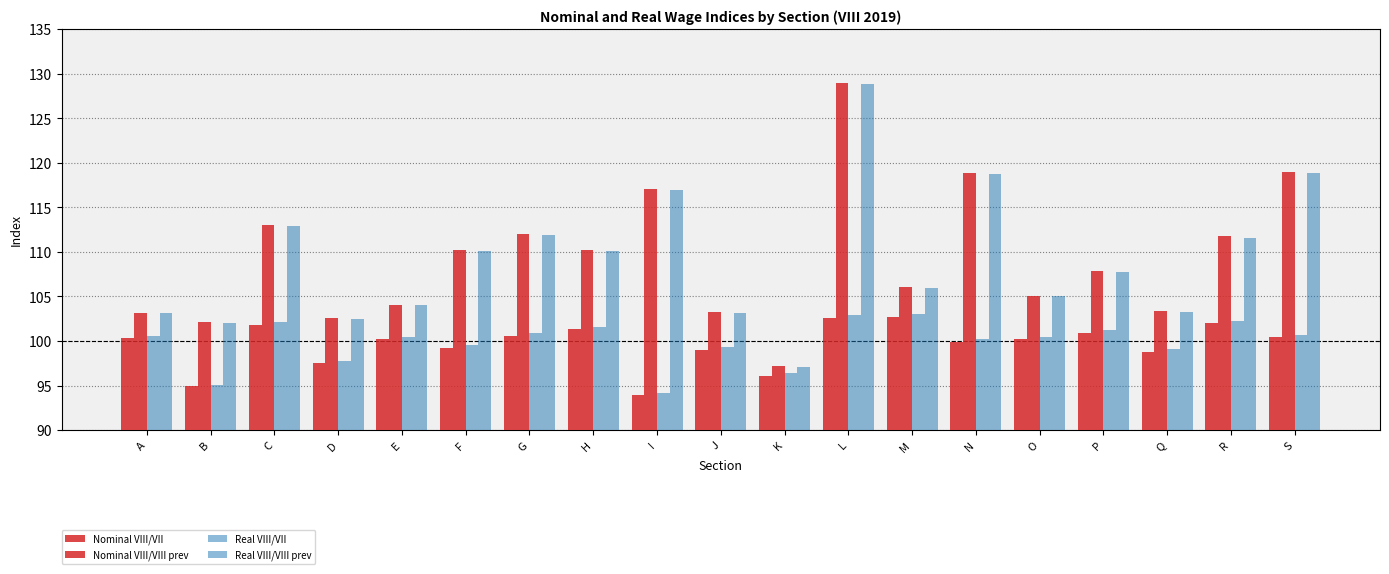

What is the average value of the Nominal VIII/VIII prev series?

109.3